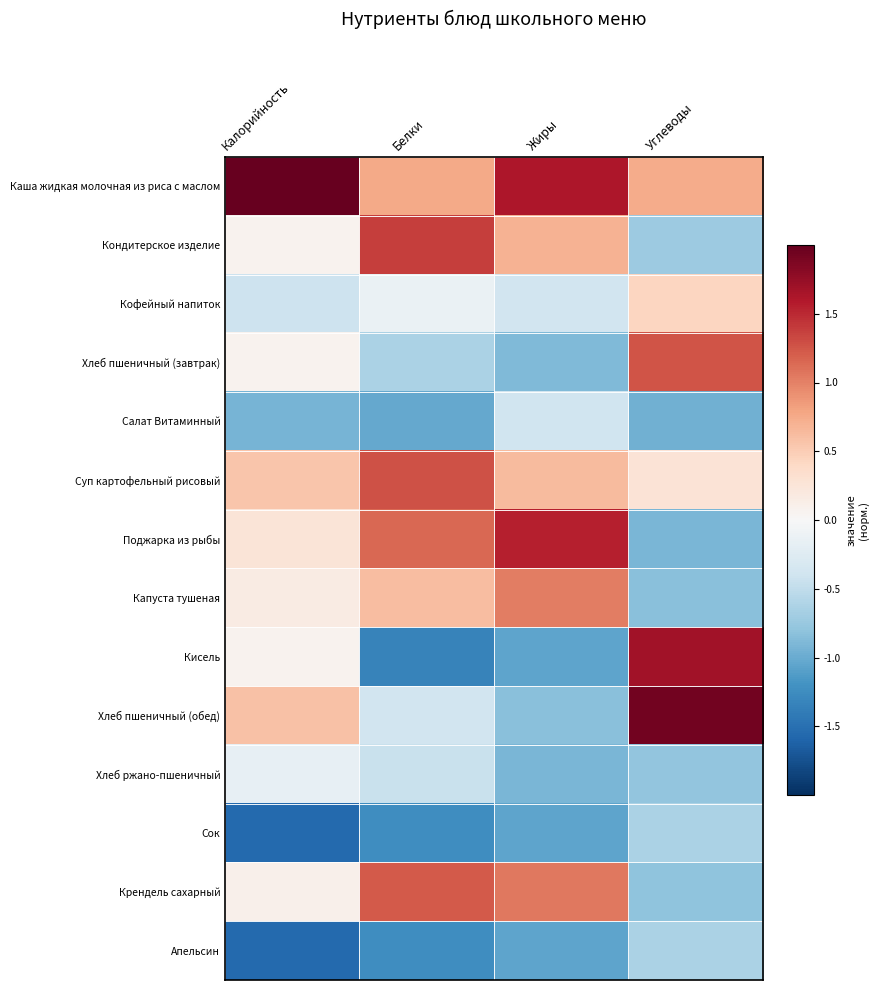

List the series in order of their peak value, highest first.

Каша жидкая молочная из риса с маслом, Хлеб пшеничный (обед), Кисель, Поджарка из рыбы, Кондитерское изделие, Суп картофельный рисовый, Хлеб пшеничный (завтрак), Крендель сахарный, Капуста тушеная, Кофейный напиток, Хлеб ржано-пшеничный, Салат Витаминный, Сок, Апельсин